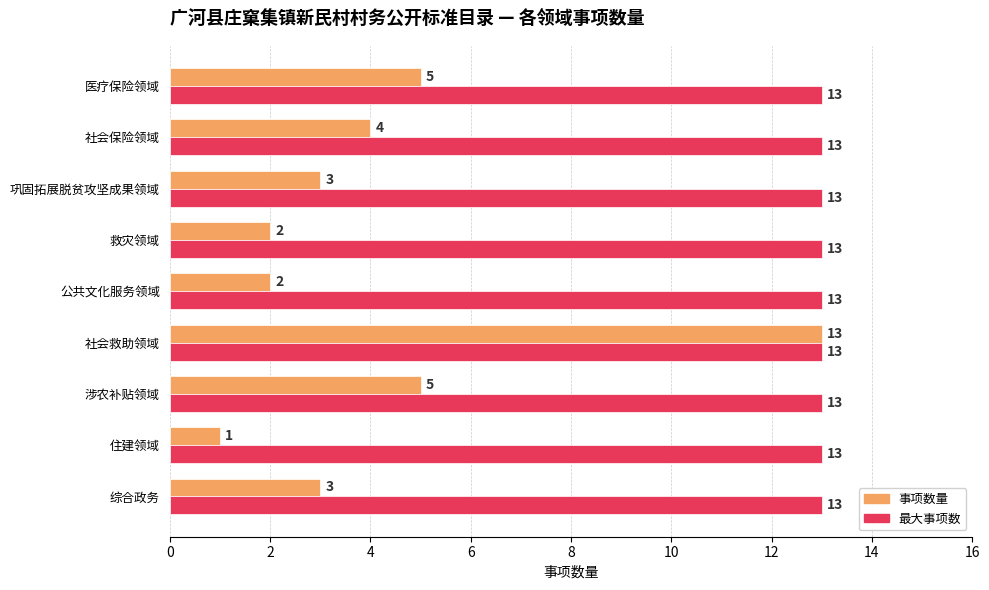

What is the difference between the highest and lowest values at 综合政务?

10